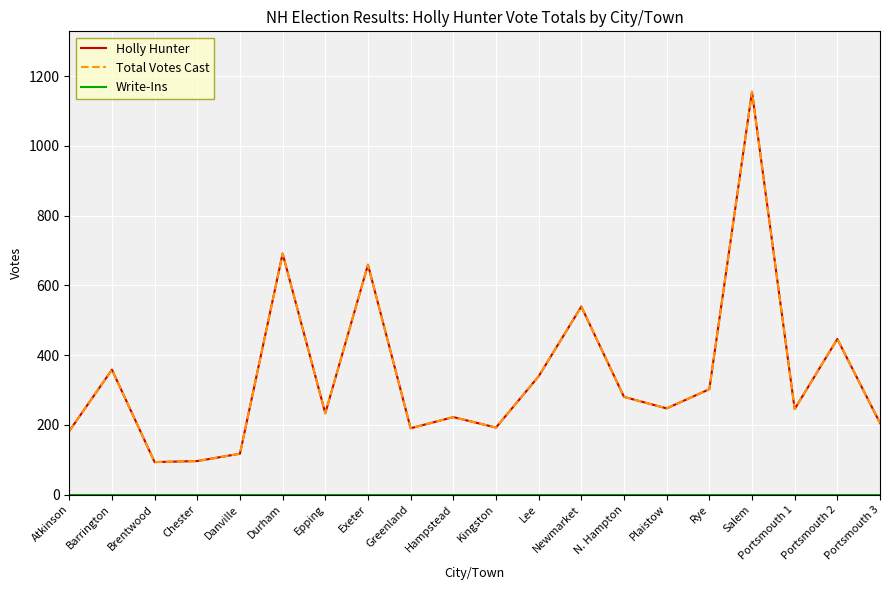

Is the value of Holly Hunter at Greenland greater than the value of Write-Ins at Hampstead?

Yes